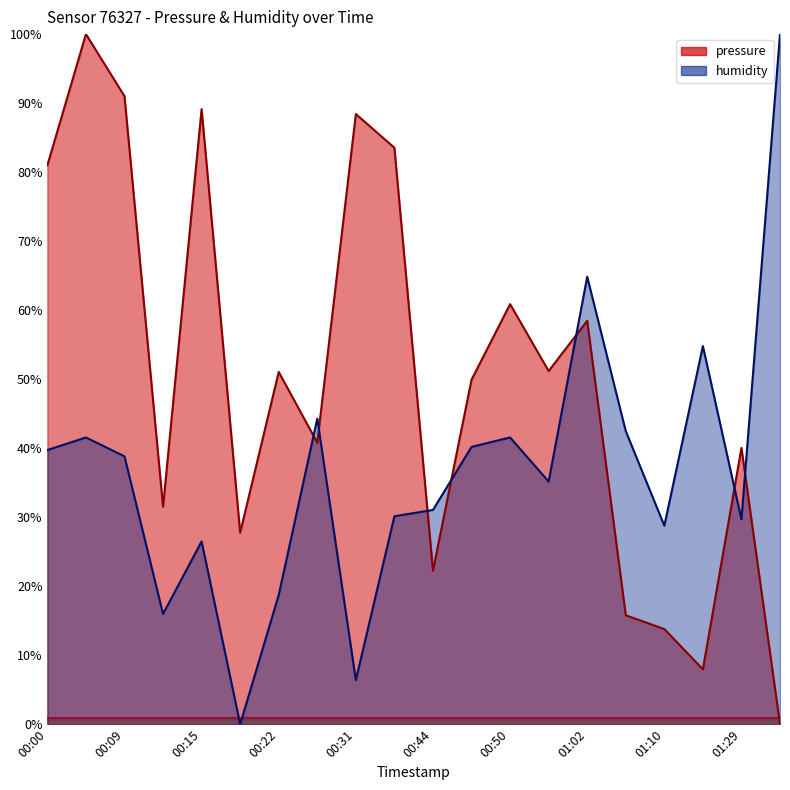

At 01:05, list the series in order from smallest to largest.

pressure, humidity